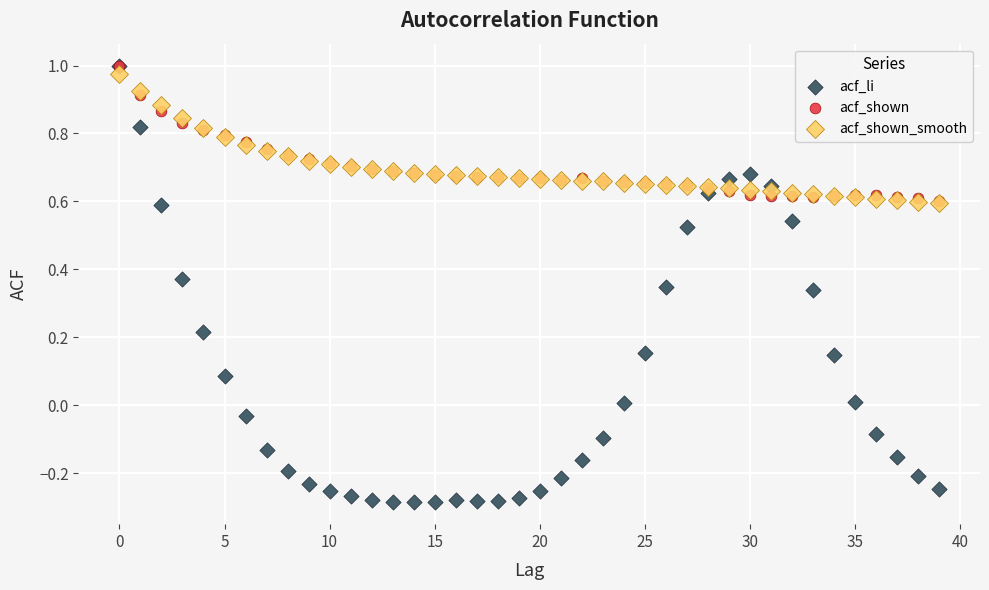

Which series has the largest Y range (max minus min)?

acf_li